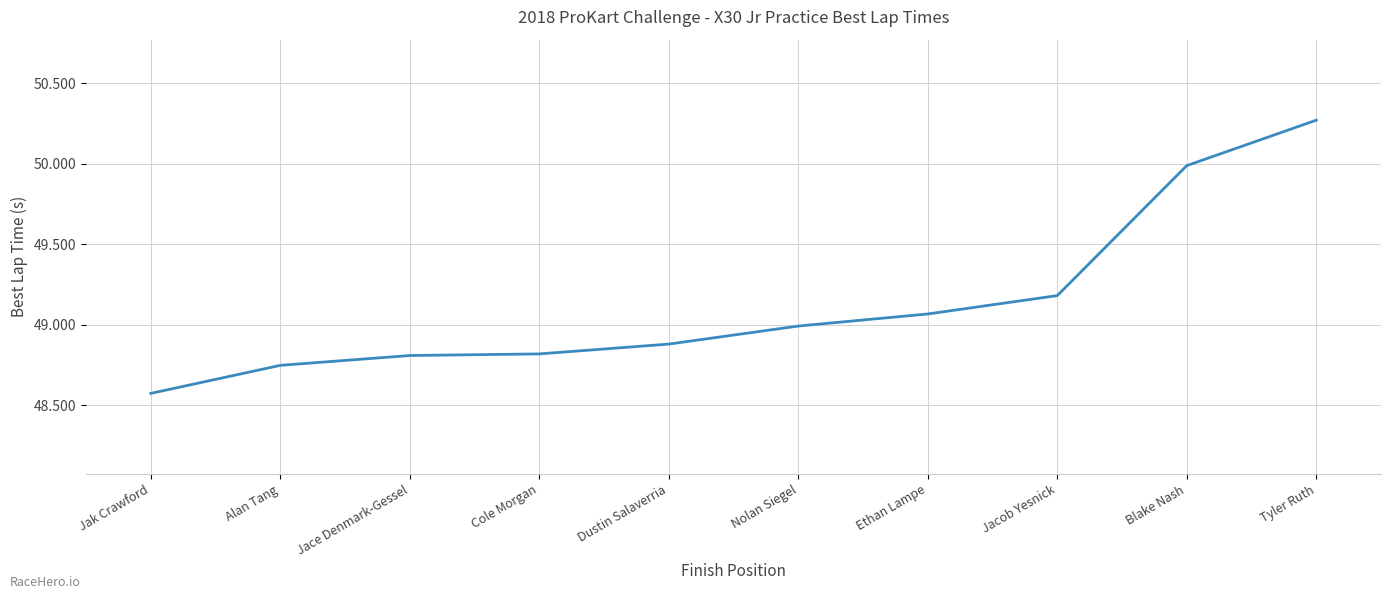

What is the difference between the values at Blake Nash and Jak Crawford?

1.4